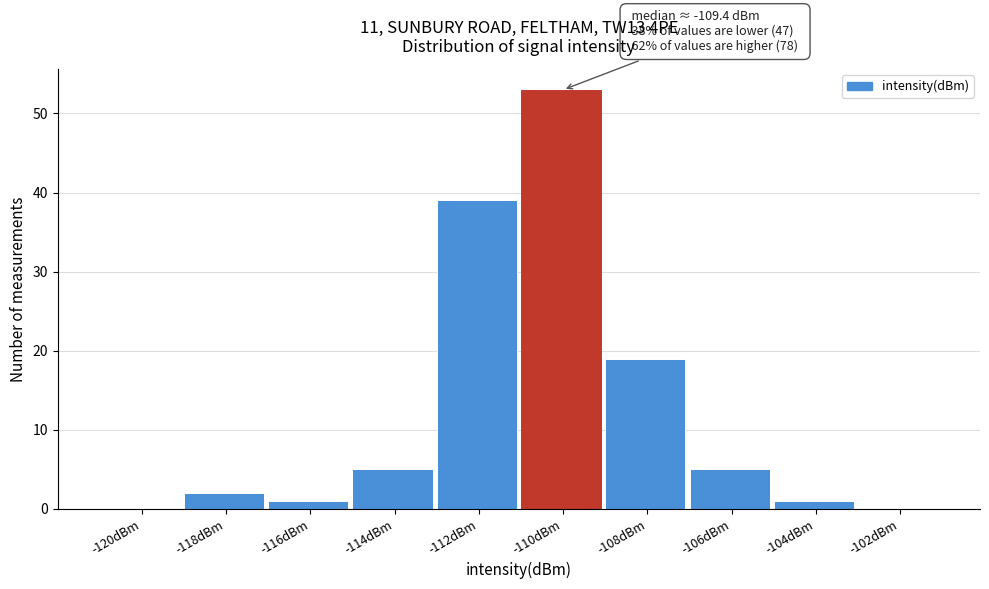

Reading left to right, extract all data points from this chart.

-120dBm=0	-118dBm=2	-116dBm=1	-114dBm=5	-112dBm=39	-110dBm=53	-108dBm=19	-106dBm=5	-104dBm=1	-102dBm=0